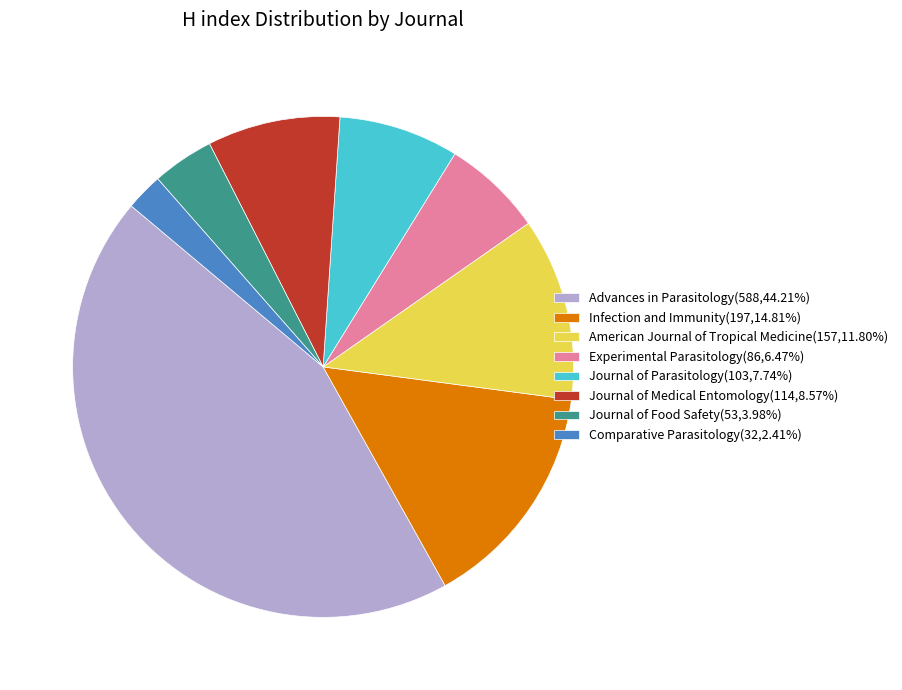

The Advances in Parasitology slice represents 35% of the pie. True or false?

False